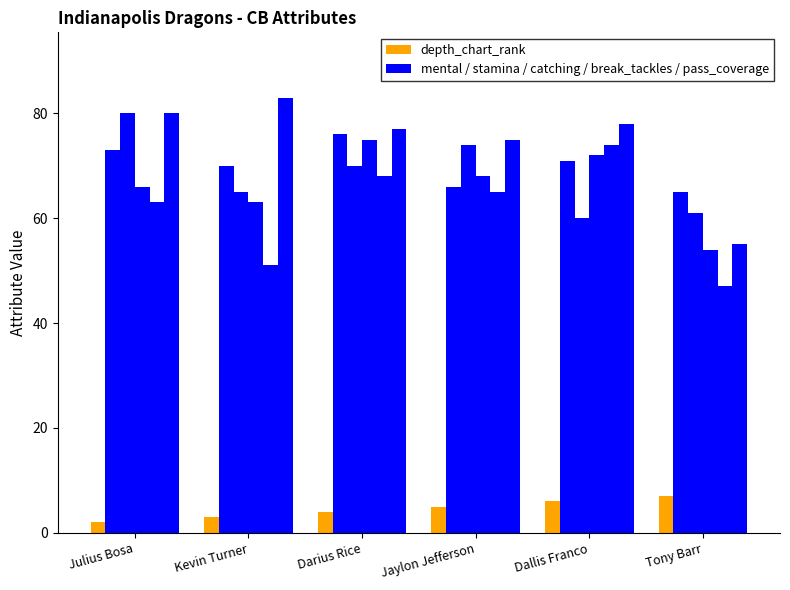

Which has a higher value, Tony Barr or Kevin Turner?

Tony Barr